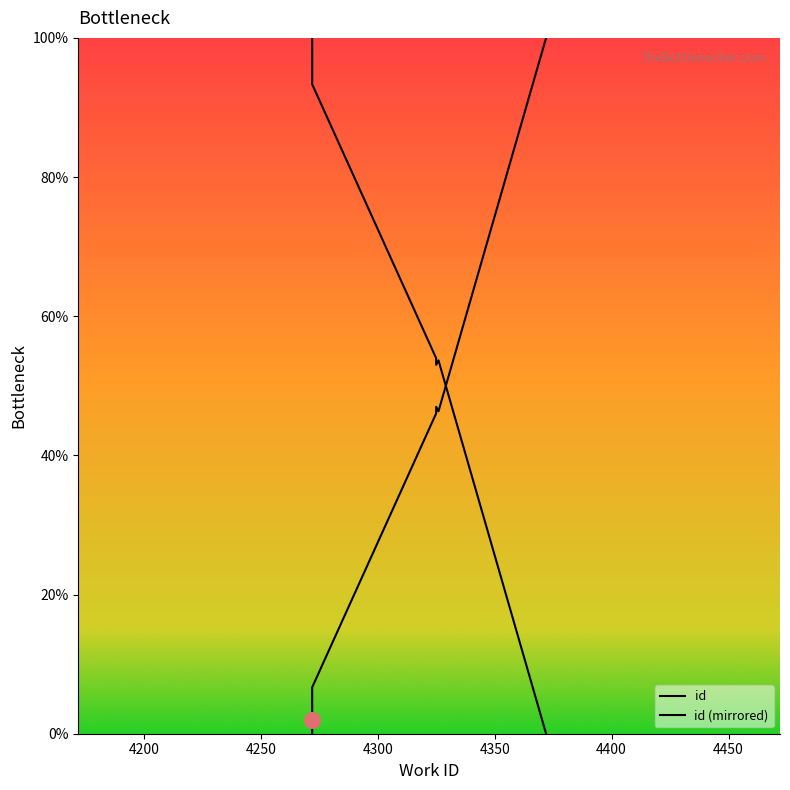

What is the ratio of the value at 4272 to the value at 4272?

1.0